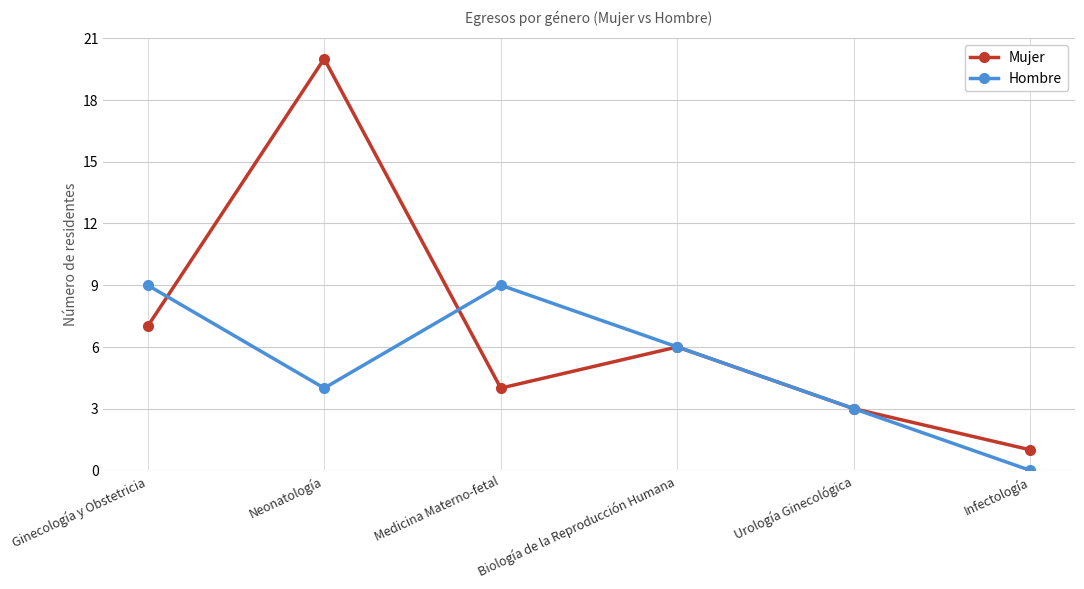

Rank the series at Ginecología y Obstetricia from lowest to highest value.

Mujer, Hombre